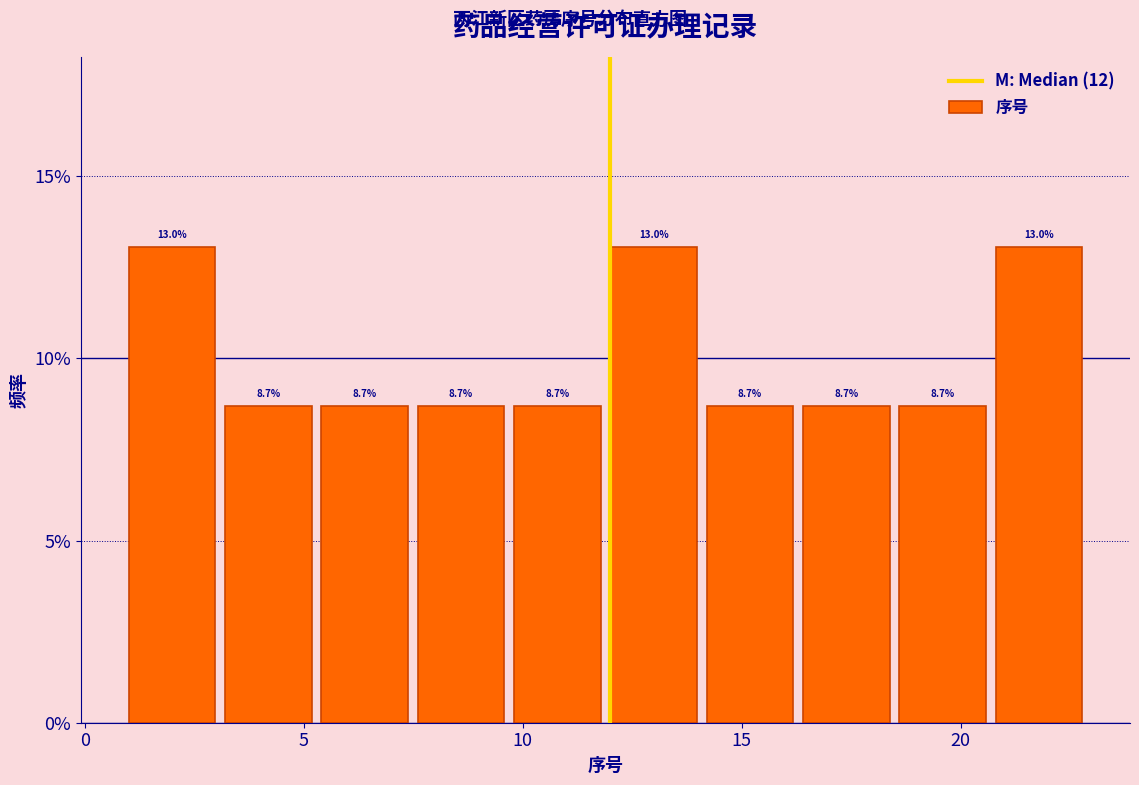

Reading left to right, list every bar in this chart as the range it spans on the x-axis followed by its height. The bar edges are not printed on the chart, so give them approximately, as read against the axis.

1.0 to 3.2: 13.0
3.2 to 5.4: 8.7
5.4 to 7.6: 8.7
7.6 to 9.8: 8.7
9.8 to 12.0: 8.7
12.0 to 14.2: 13.0
14.2 to 16.4: 8.7
16.4 to 18.6: 8.7
18.6 to 20.8: 8.7
20.8 to 23.0: 13.0